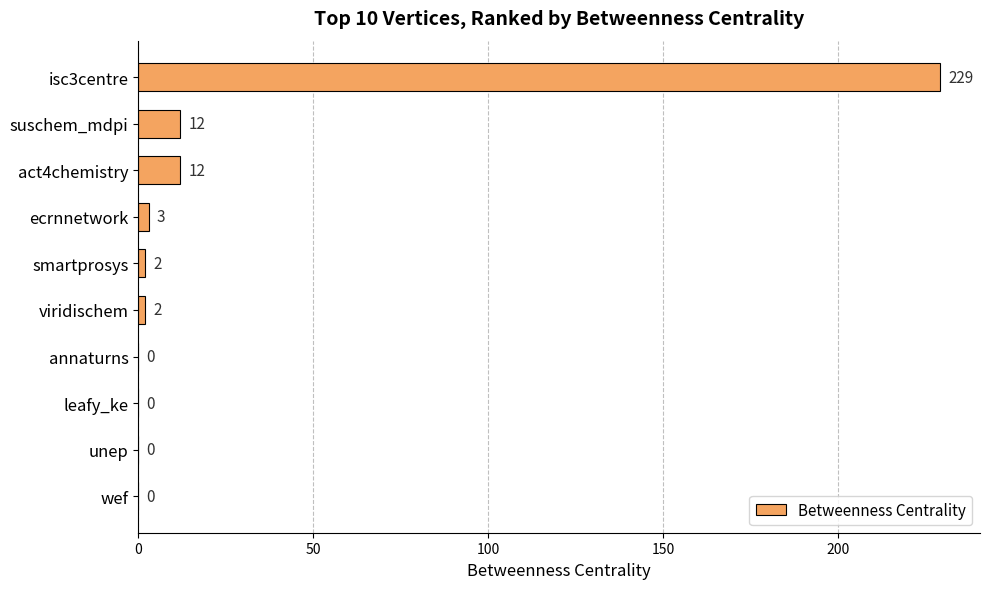

True or false: the data shows 2 at viridischem.

True